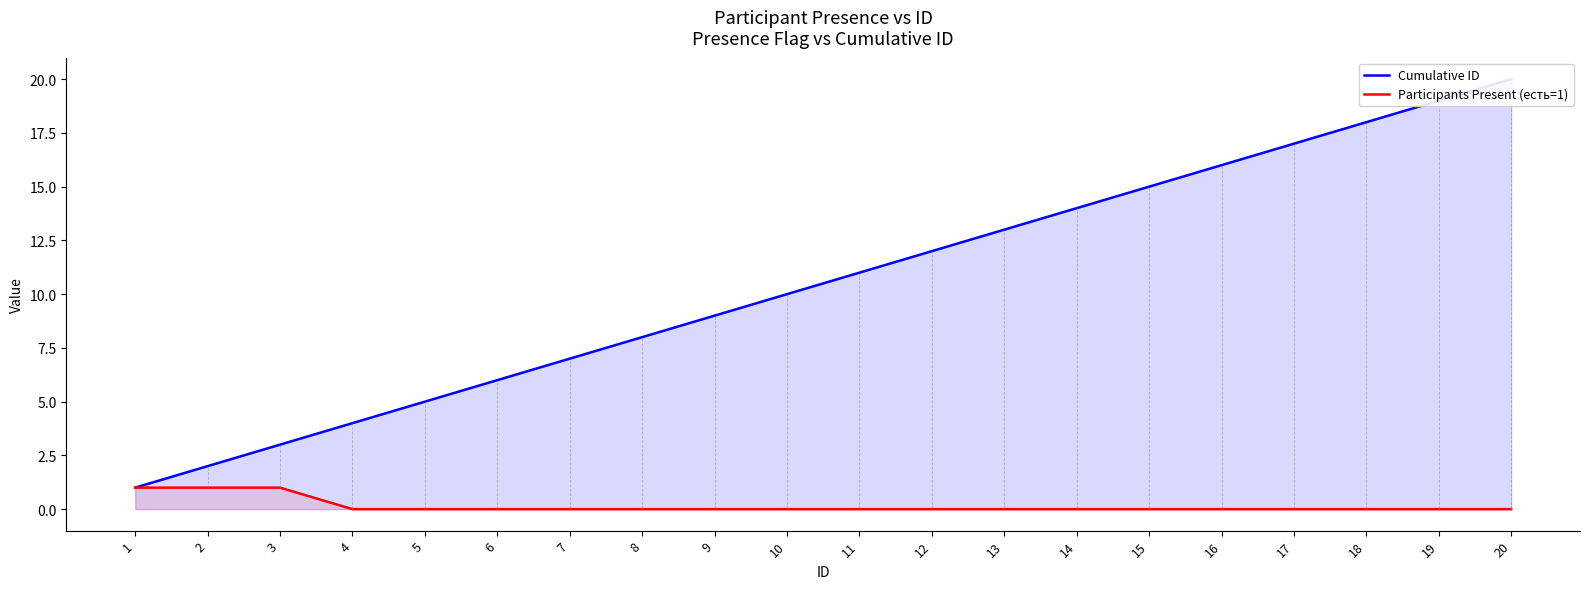

What are all the series names shown in the legend?

Cumulative ID, Participants Present (есть=1)